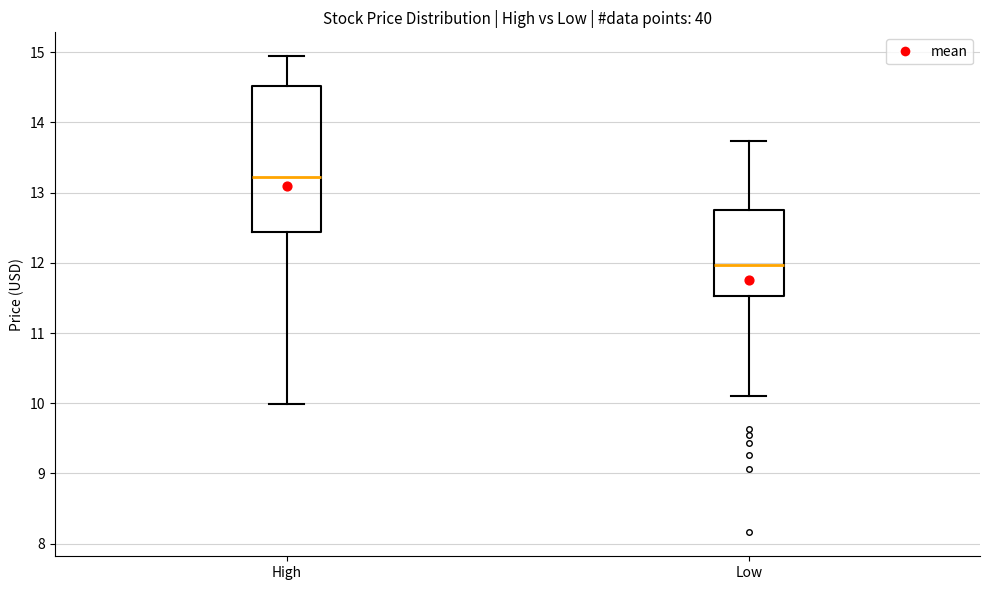

Reading left to right, read every box against the y-axis: the position of its median line, the range the box covers, and the ends of its whiskers. The values are not printed on the chart, so give them approximately, as read against the axis.

High: median 13.2, box 12.4 to 14.5, whiskers 10.0 to 14.9
Low: median 12.0, box 11.5 to 12.7, whiskers 10.1 to 13.7